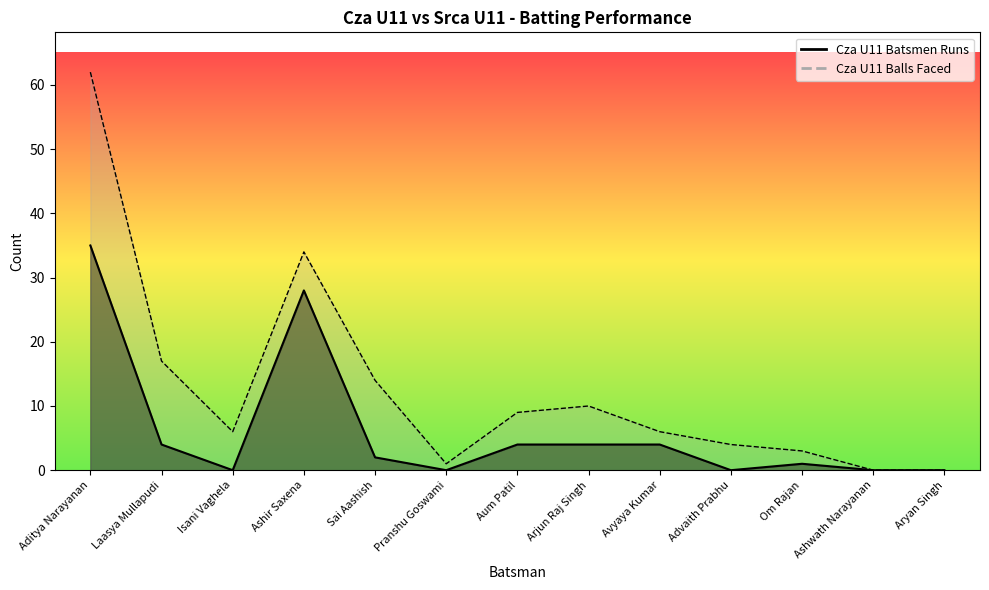

At which label is Cza U11 Batsmen Runs closest to 17?

Ashir Saxena